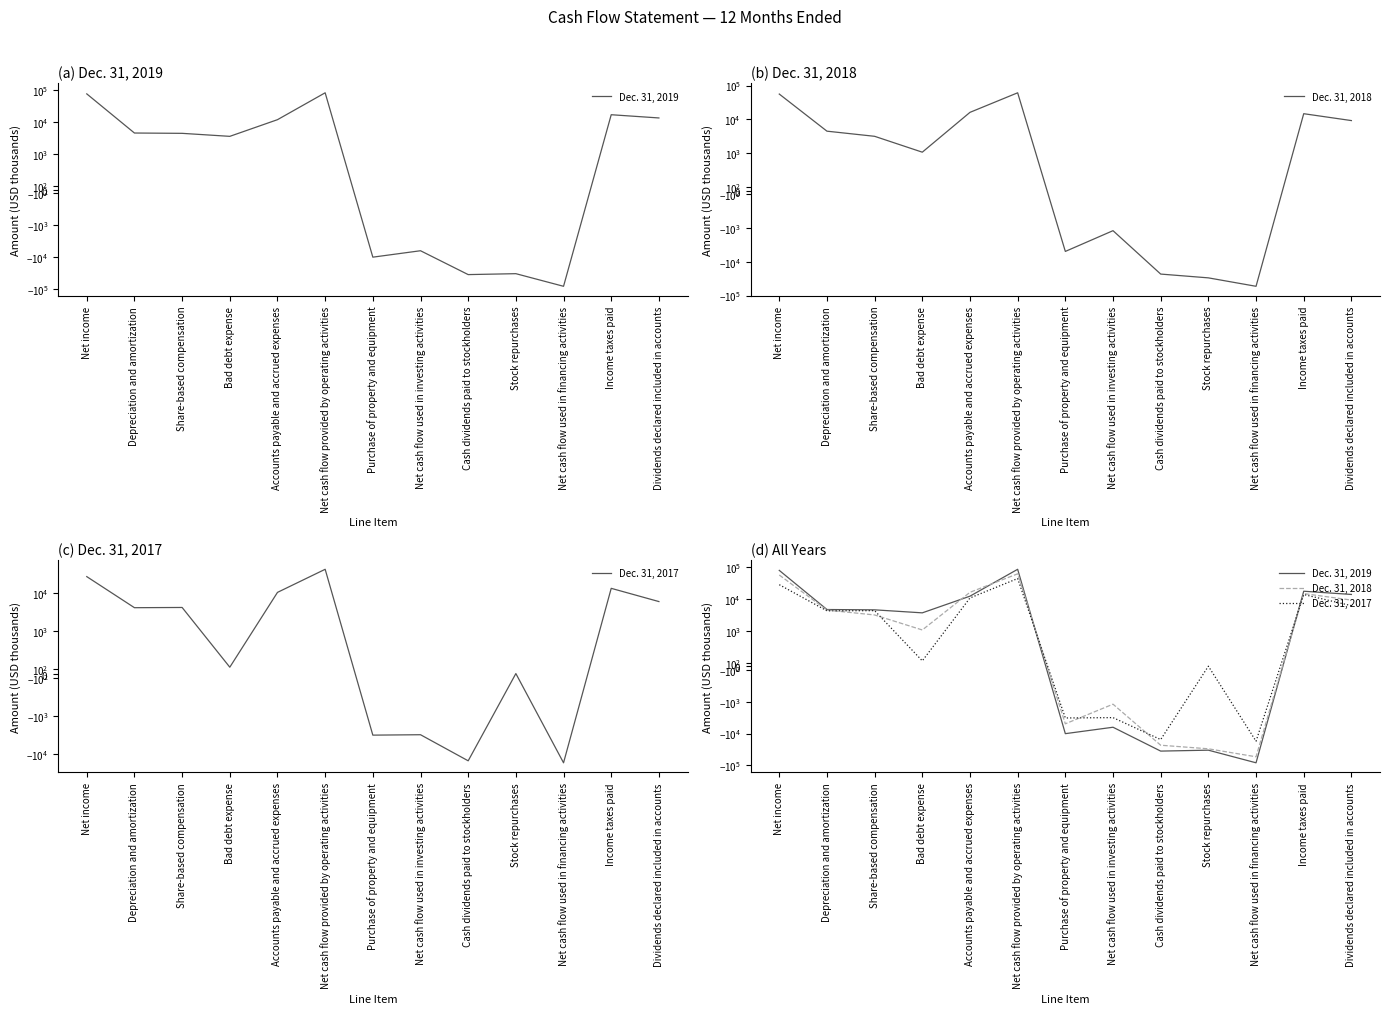

Between Share-based compensation and Net income, which is larger?

Net income